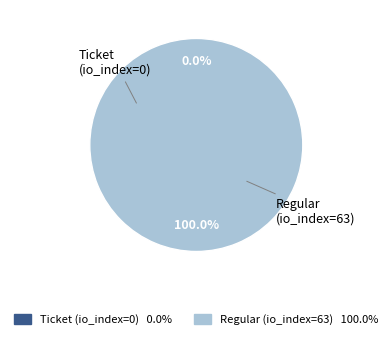

Which category has the biggest portion of the pie?

Regular (io_index=63)